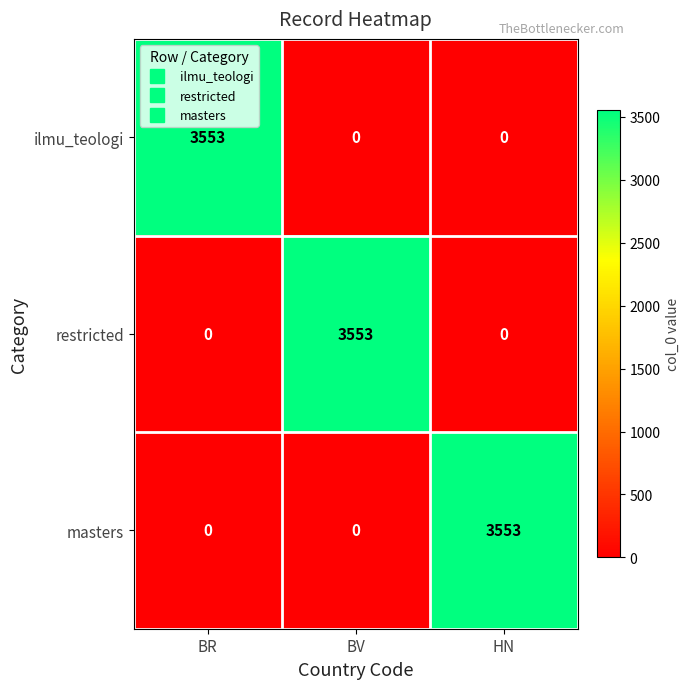

Reading left to right, extract all data points from this chart.

ilmu_teologi: 3553	0	0
restricted: 0	3553	0
masters: 0	0	3553